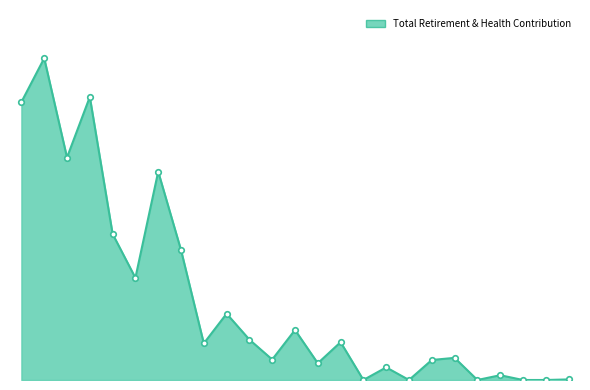

Does the chart have visible grid lines?

No